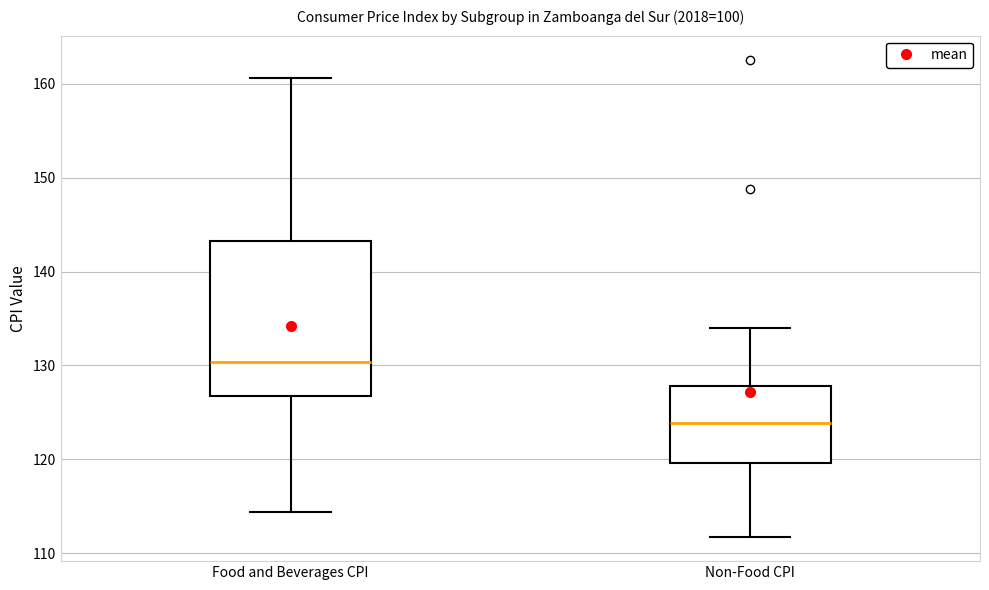

Comparing the boxes themselves (not the whiskers), which one is the tallest?

Food and Beverages CPI